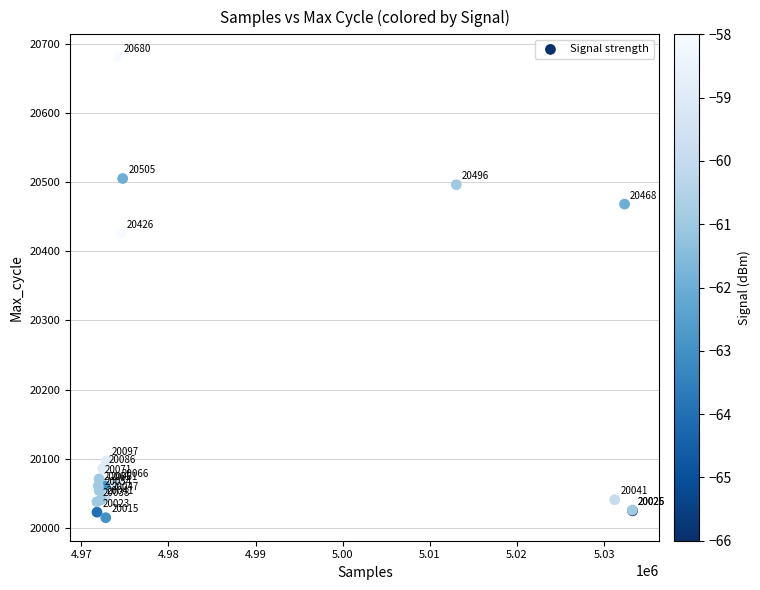

What Y value in the scatter plot is closest to 20347?

20426